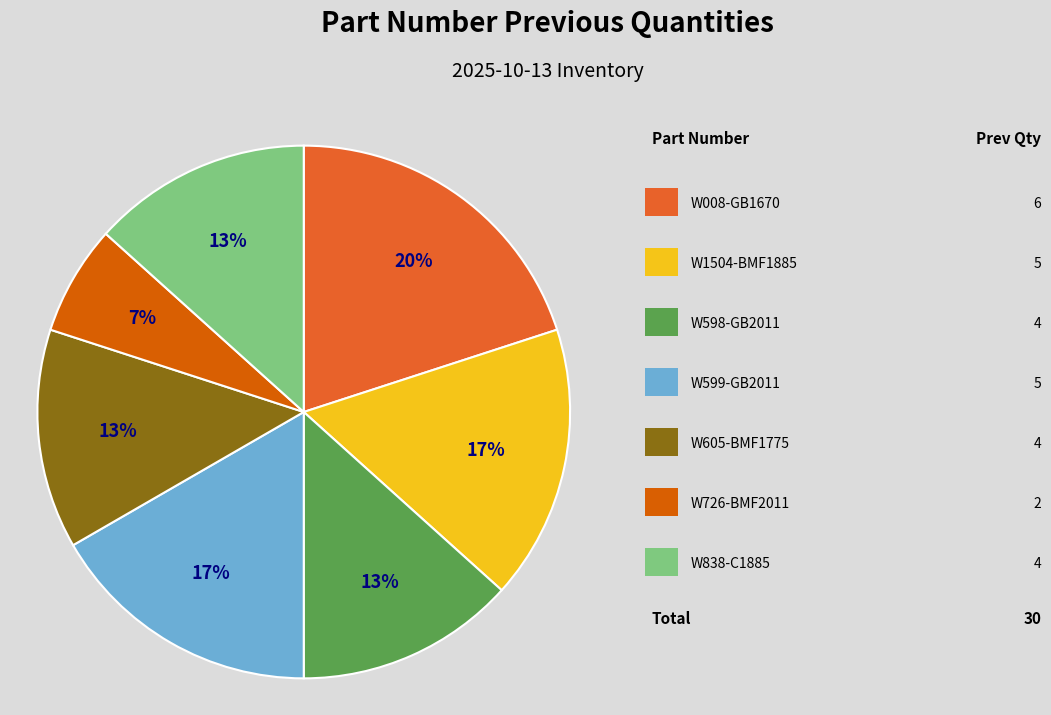

How many slices are in this pie chart?

7